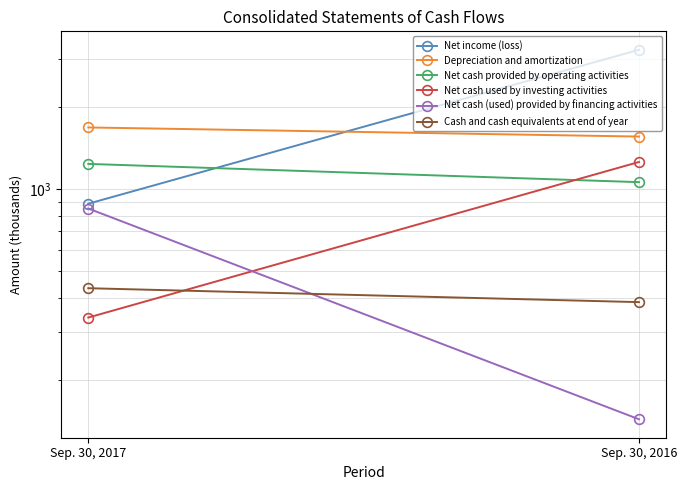

Which series changed the most between Sep. 30, 2017 and Sep. 30, 2016?

Net income (loss)